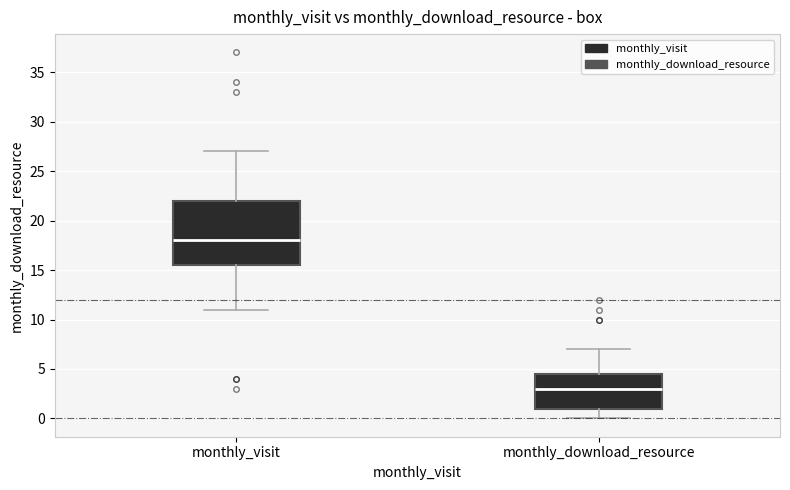

Where does the lower whisker of the box for monthly_visit end on the y-axis? The values are not printed on the chart, so give them approximately, as read against the axis.

11.0